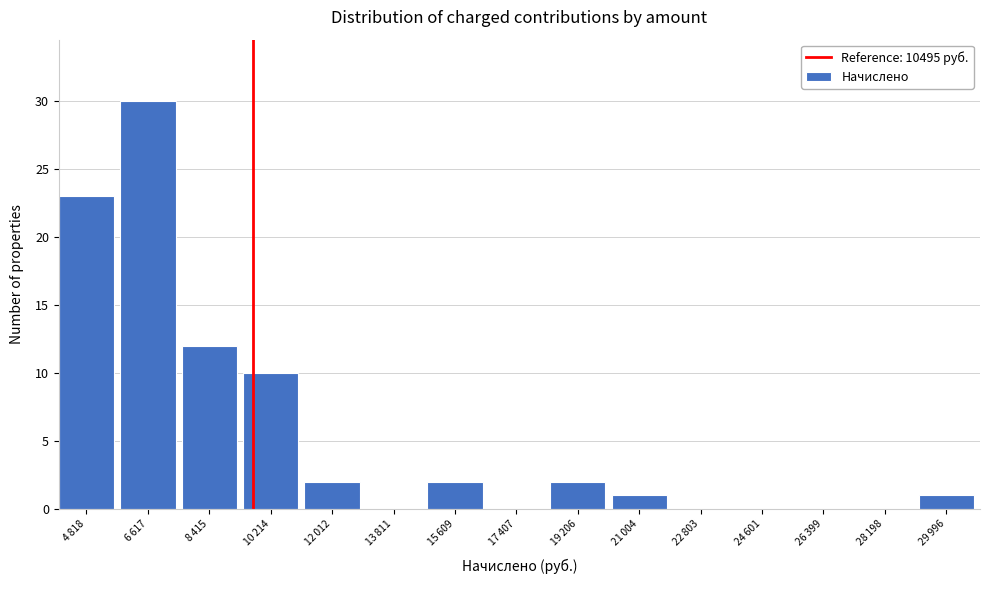

What is the maximum value shown in the chart?

30